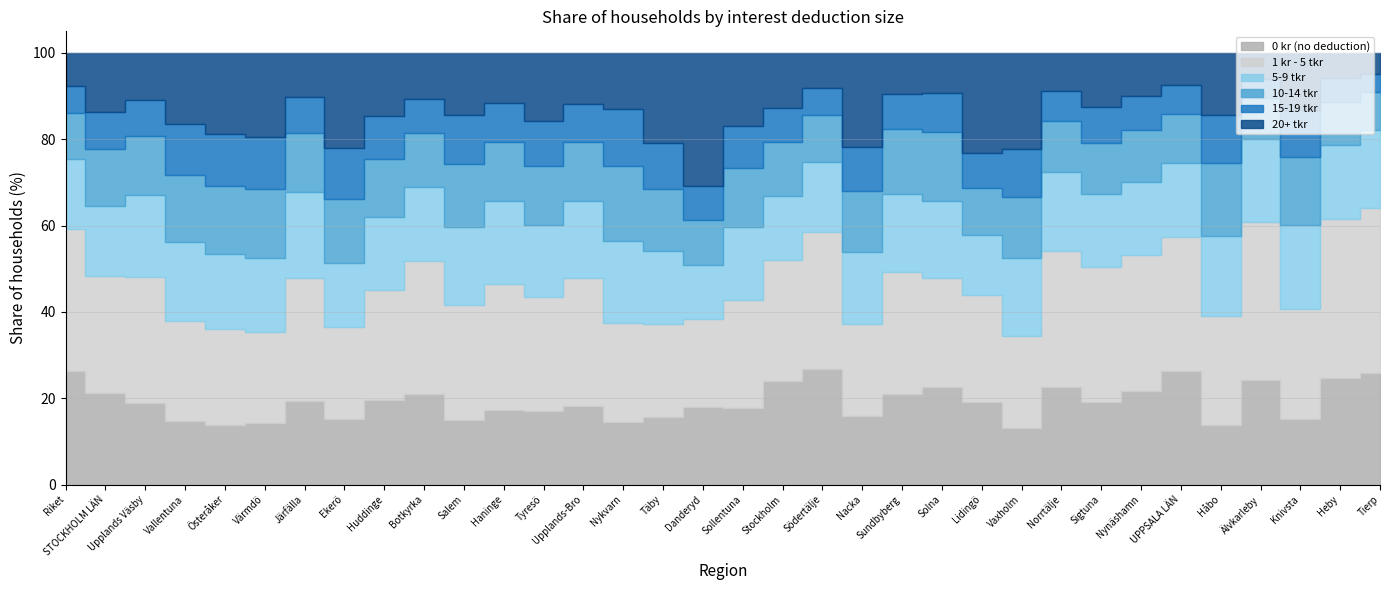

Between Danderyd and Lidingö, which series saw the biggest shift?

20+ tkr